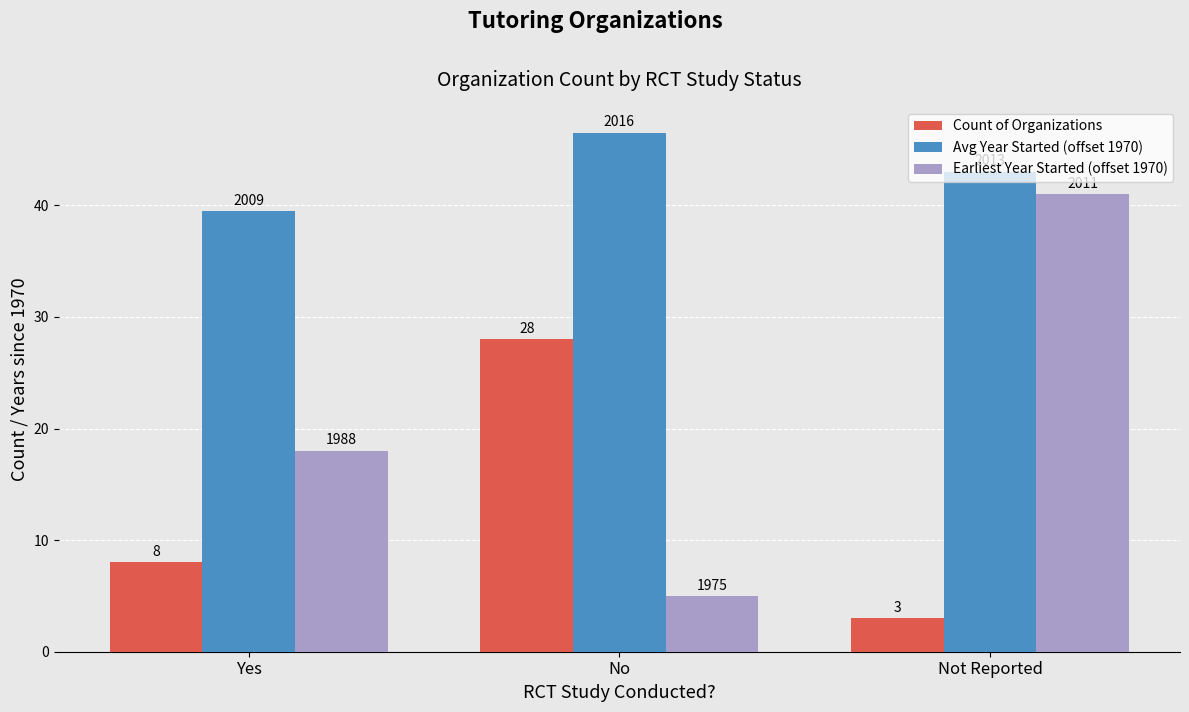

How many groups of bars are there?

3